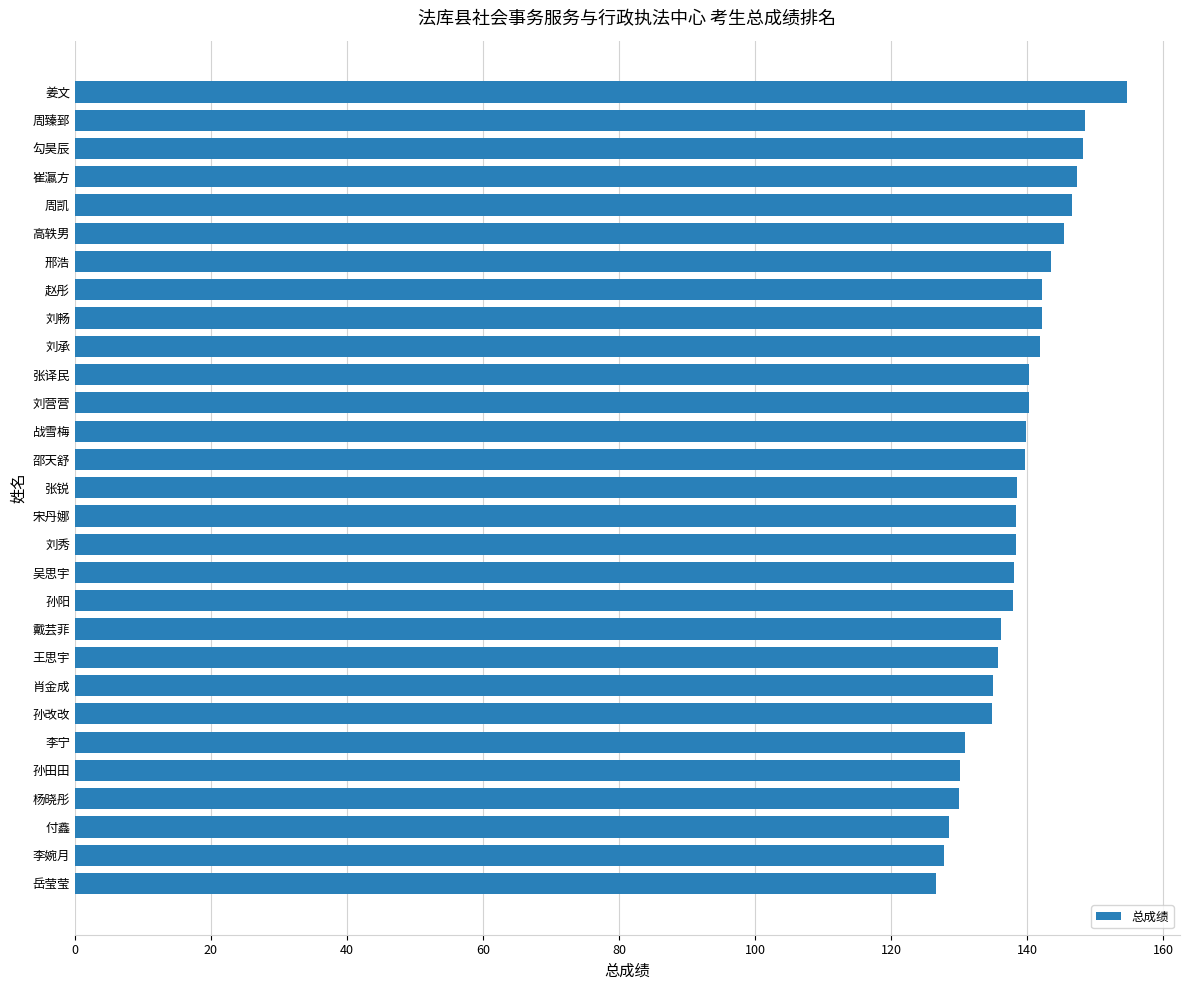

Read the value at 姜文.

154.7